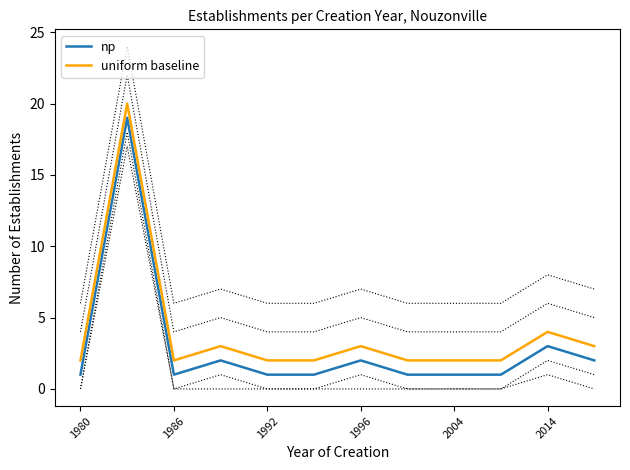

Is it true that uniform baseline equals 1 at 1986?

False